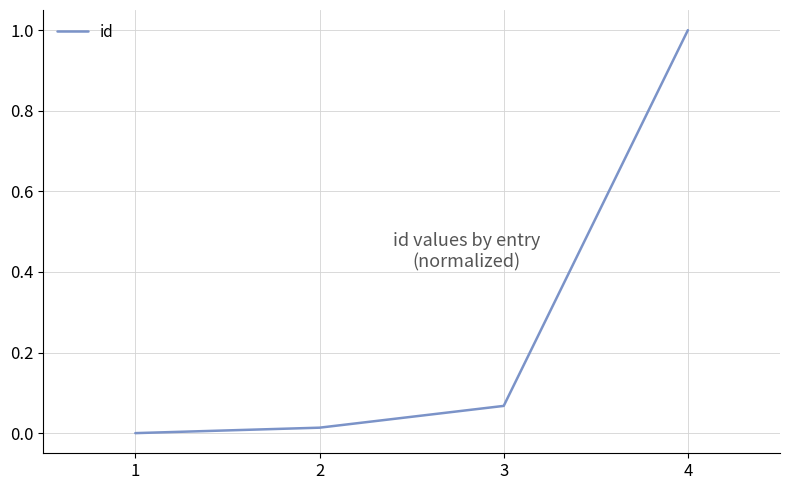

Rank the categories by value from highest to lowest.

4, 3, 2, 1